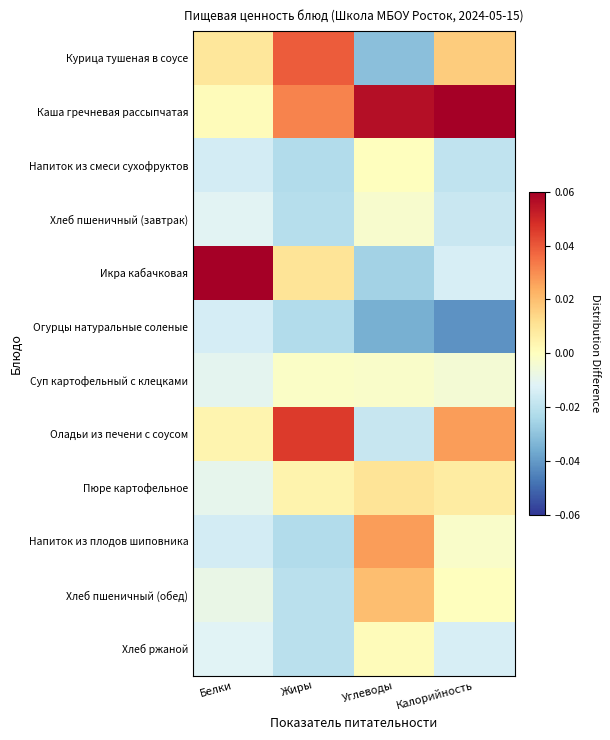

At which category does the chart reach its peak across all series?

Белки